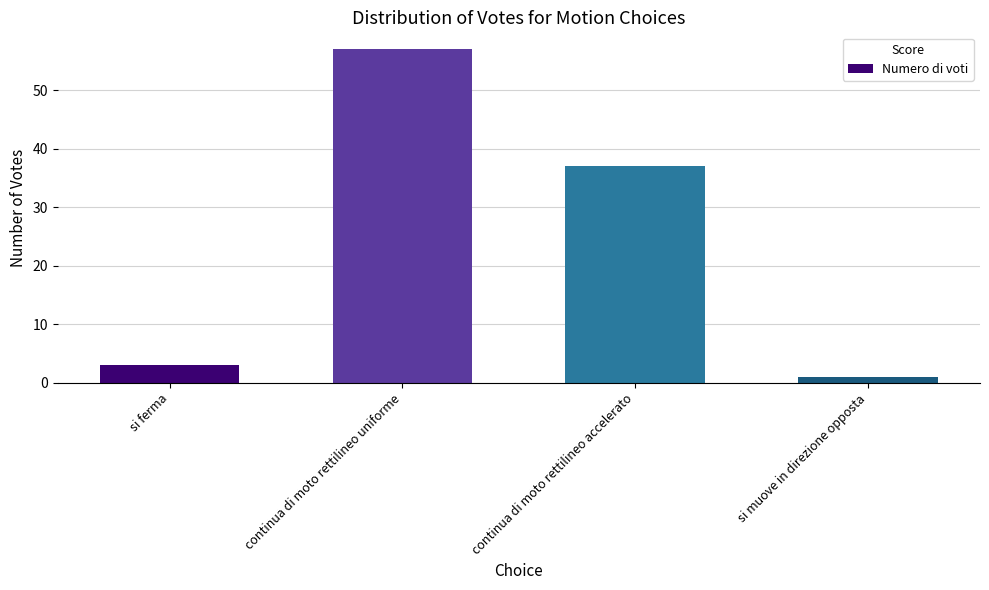

What is the maximum value shown in the chart?

57